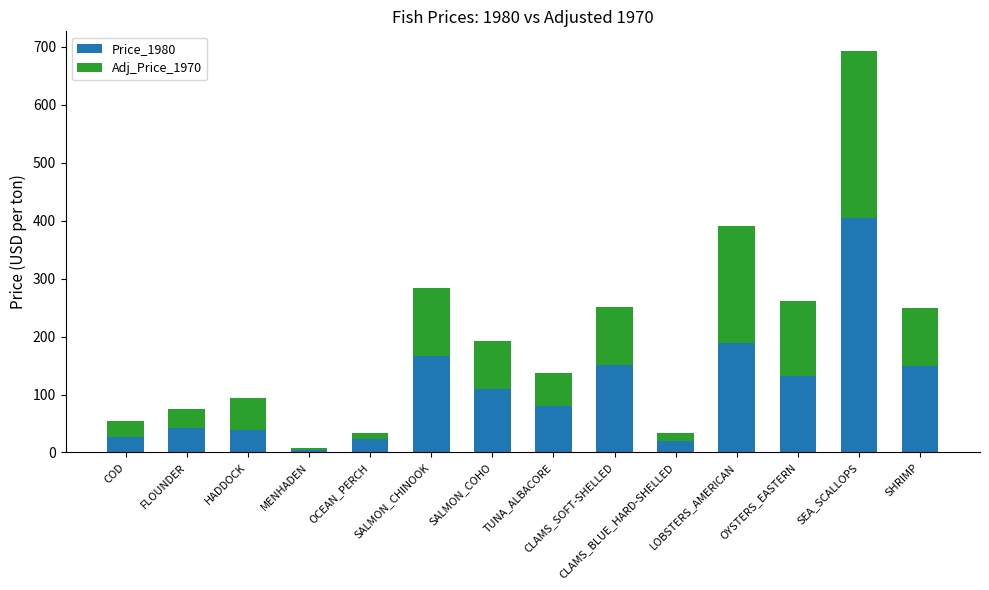

What is the difference between the maximum and minimum values in the Price_1980 series?

399.7